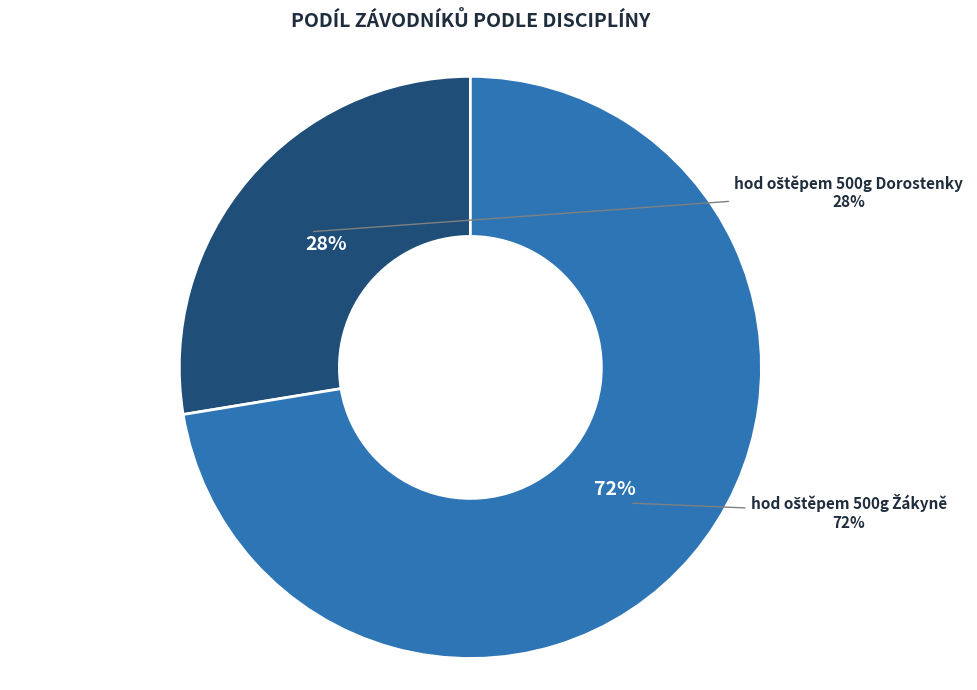

To the nearest percent, what portion does hod oštěpem 500g Dorostenky represent?

28%